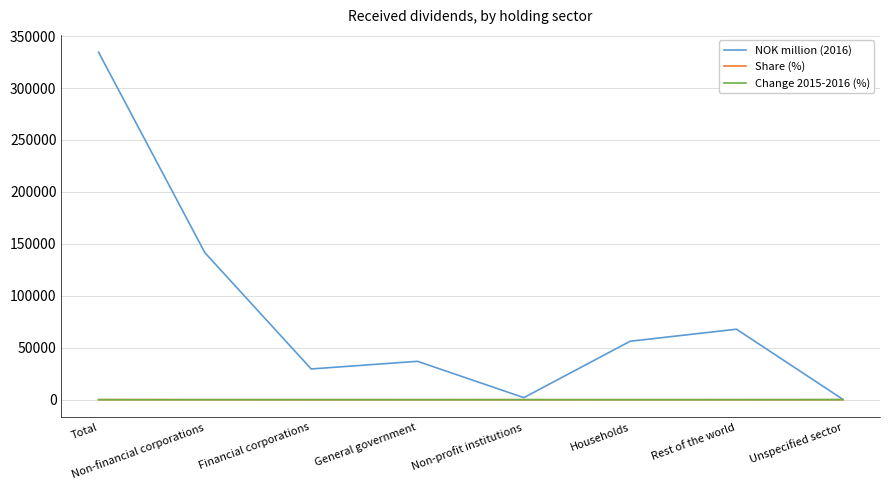

Which series has the widest spread of values?

NOK million (2016)